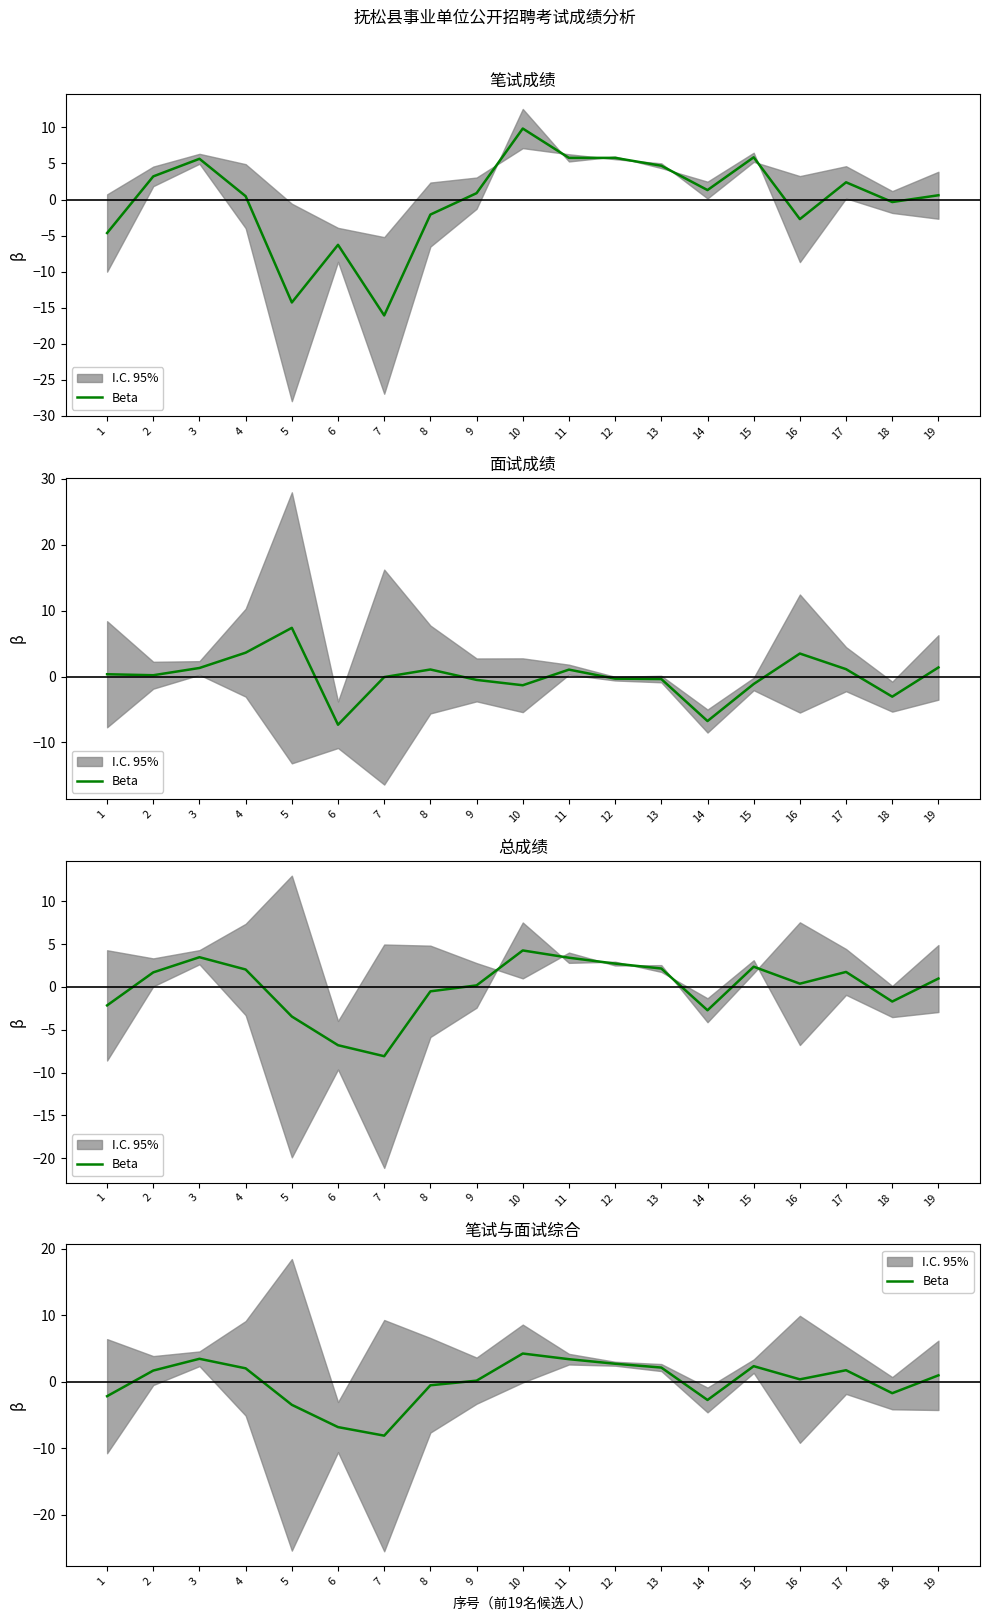

What is the approximate value at 15?

2.4